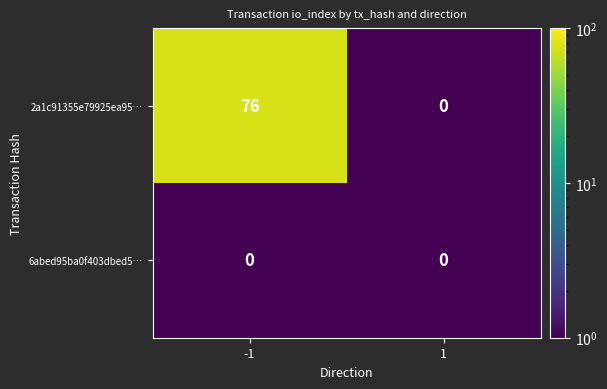

At -1, list the series in order from largest to smallest.

2a1c91355e79925ea95…, 6abed95ba0f403dbed5…